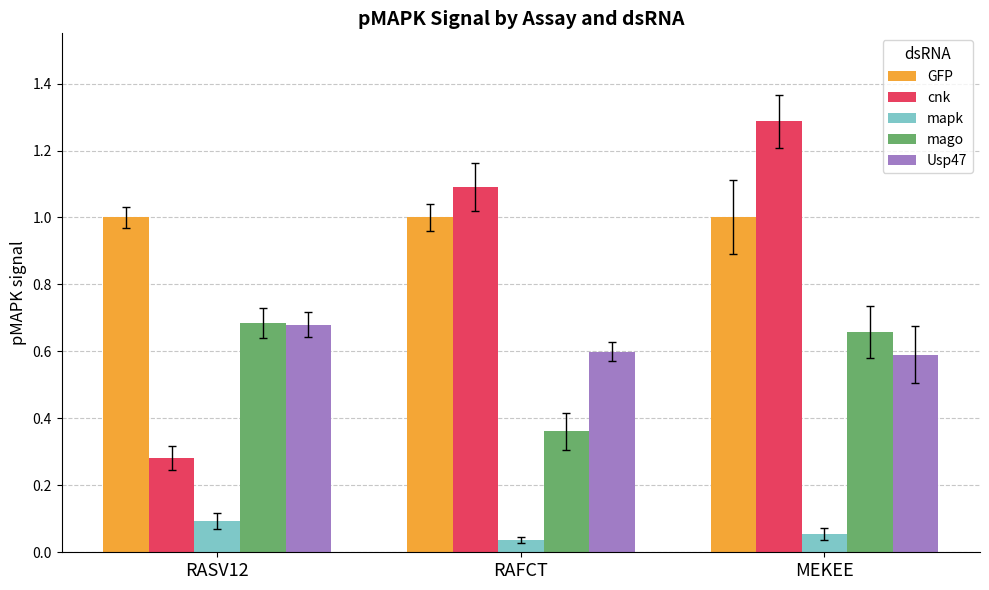

What position from the left is MEKEE?

3